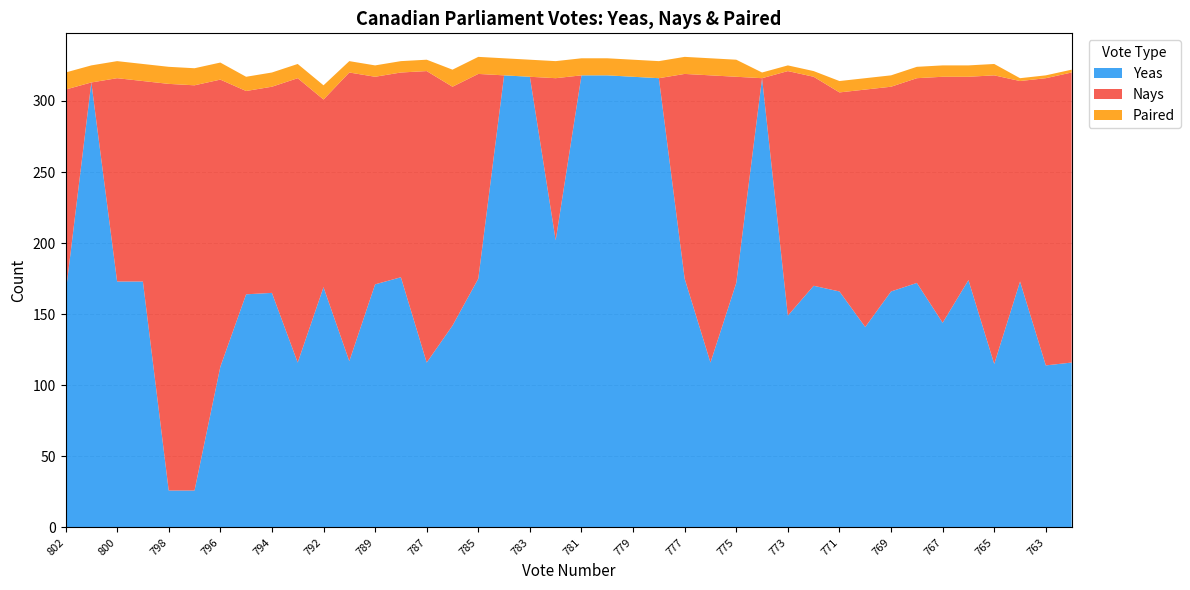

Reading right to left, extract all data points from this chart.

Yeas: 762=116	763=114	764=173	765=115	766=174	767=144	768=172	769=166	770=141	771=166	772=170	773=149	774=316	775=172	776=116	777=175	778=316	779=317	780=318	781=318	782=202	783=317	784=318	785=175	786=142	787=116	788=176	789=171	790=117	792=169	793=116	794=165	795=164	796=113	797=26	798=26	799=173	800=173	801=313	802=164
Nays: 762=204	763=202	764=141	765=203	766=143	767=173	768=144	769=144	770=167	771=140	772=147	773=172	774=0	775=145	776=202	777=144	778=0	779=0	780=0	781=0	782=114	783=0	784=0	785=144	786=168	787=205	788=144	789=146	790=203	792=132	793=200	794=145	795=143	796=202	797=285	798=286	799=141	800=143	801=0	802=144
Paired: 762=2	763=2	764=2	765=8	766=8	767=8	768=8	769=8	770=8	771=8	772=4	773=4	774=4	775=12	776=12	777=12	778=12	779=12	780=12	781=12	782=12	783=12	784=12	785=12	786=12	787=8	788=8	789=8	790=8	792=10	793=10	794=10	795=10	796=12	797=12	798=12	799=12	800=12	801=12	802=12